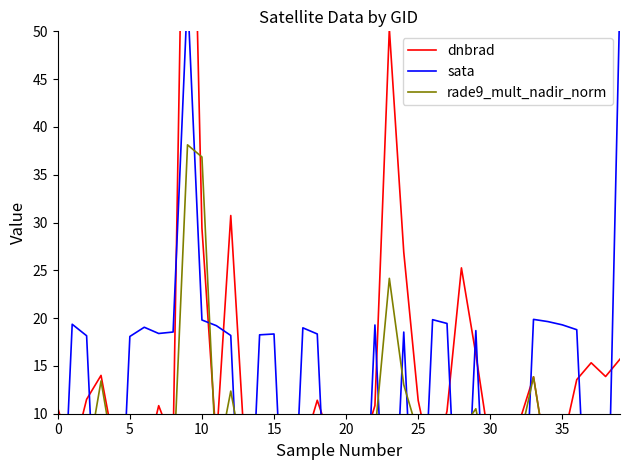

How many lines are shown in the chart?

3